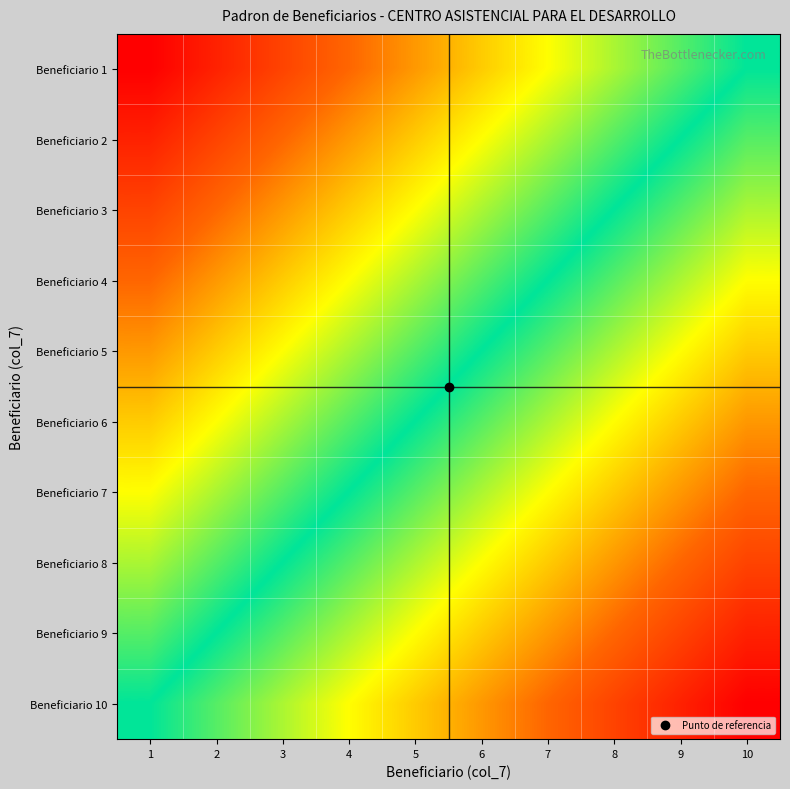

What is the smallest value displayed?

1